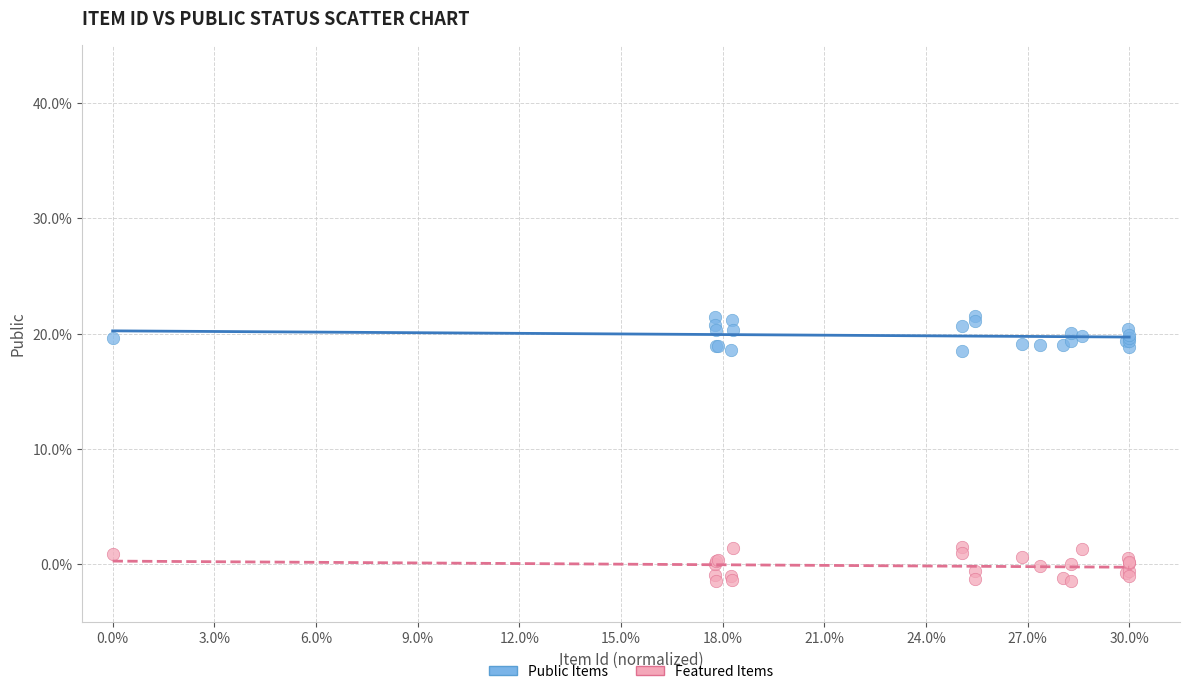

Which series reaches the minimum Y coordinate?

Featured Items